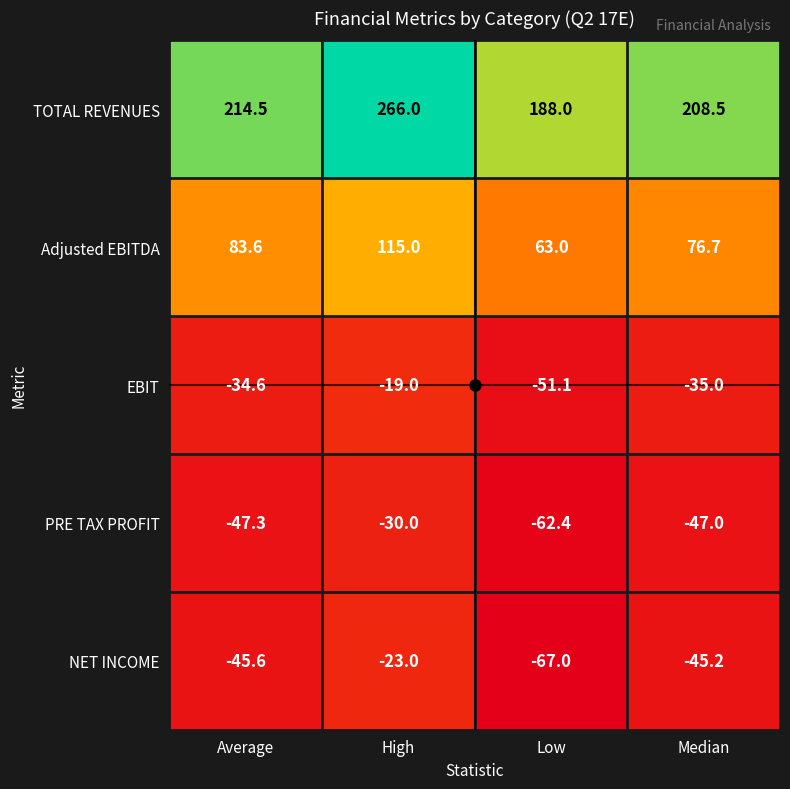

The Adjusted EBITDA series shows 76.7 at Median. True or false?

True